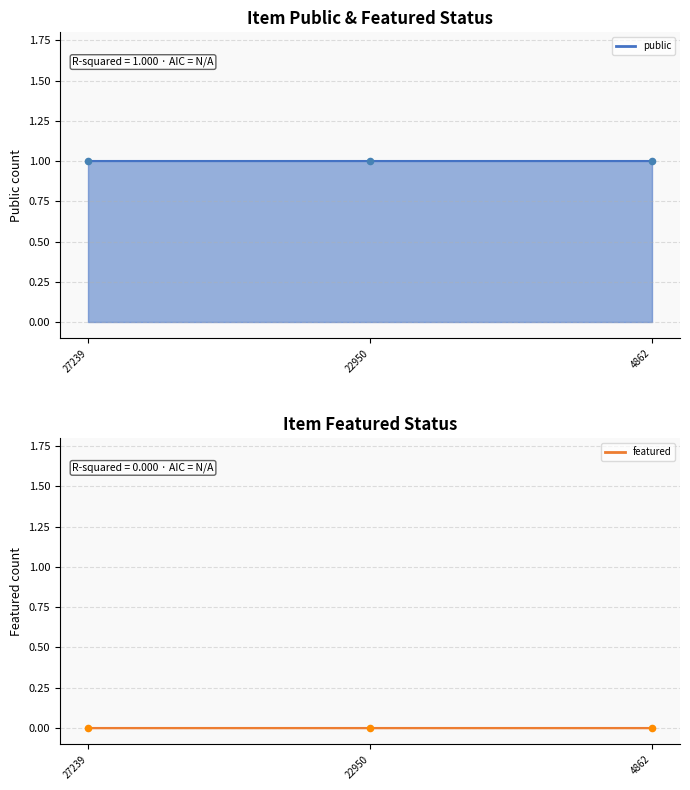

What are all the series names shown in the legend?

public, featured